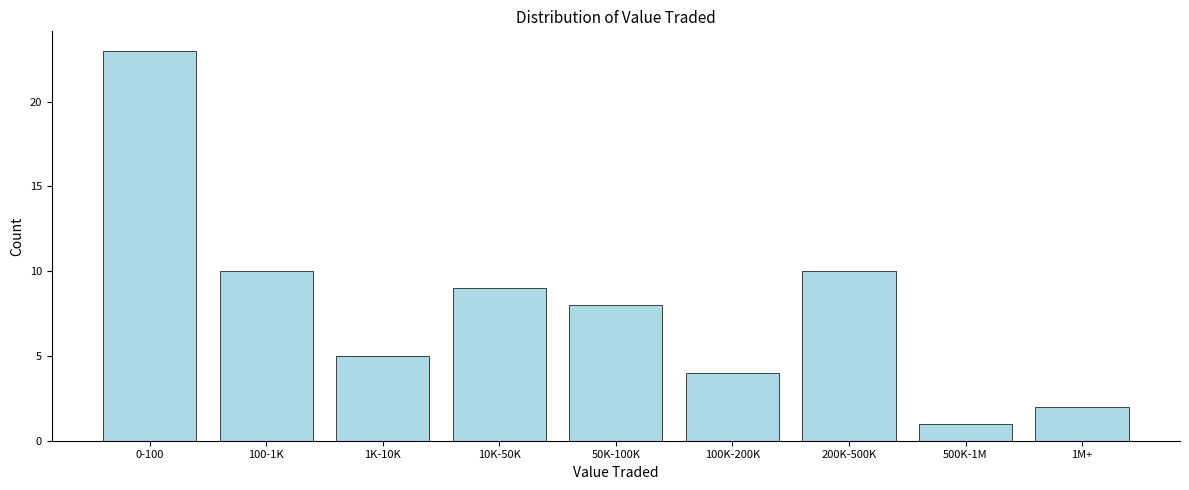

Reading right to left, what are all the values shown in this chart?

1M+=2	500K-1M=1	200K-500K=10	100K-200K=4	50K-100K=8	10K-50K=9	1K-10K=5	100-1K=10	0-100=23